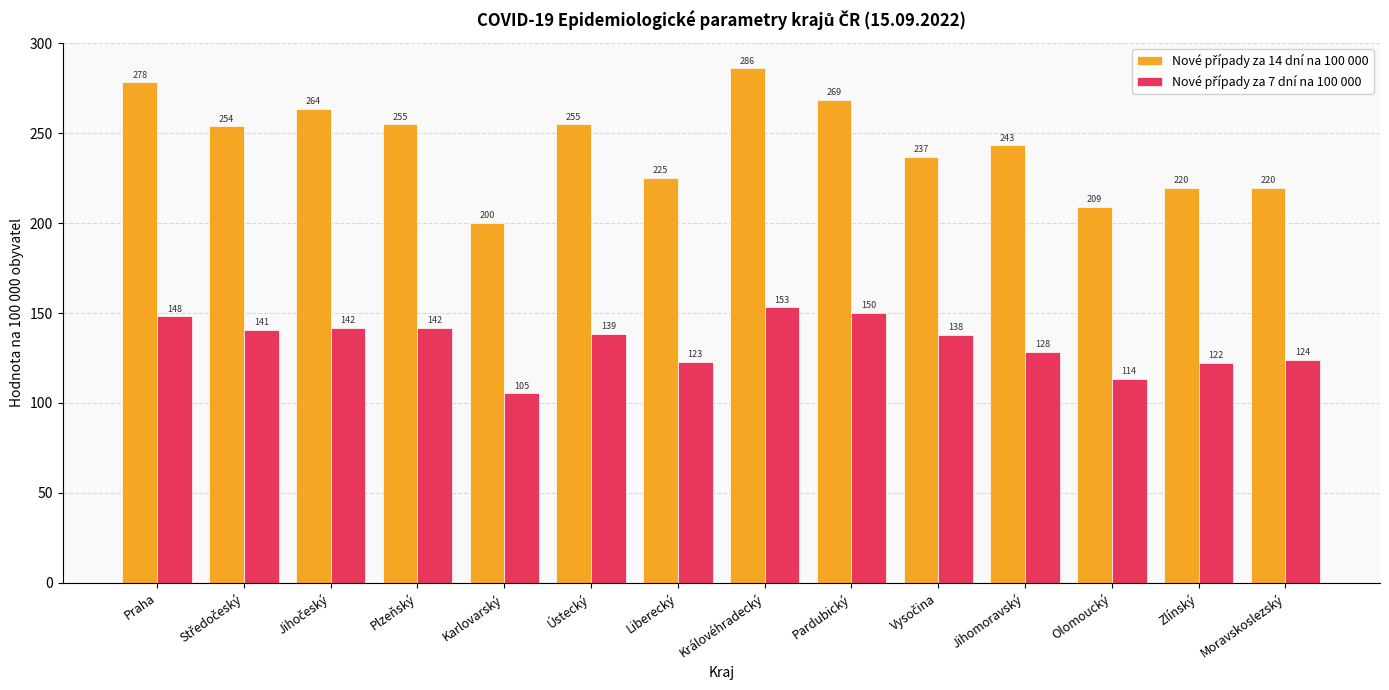

How many categories are shown in the chart?

14